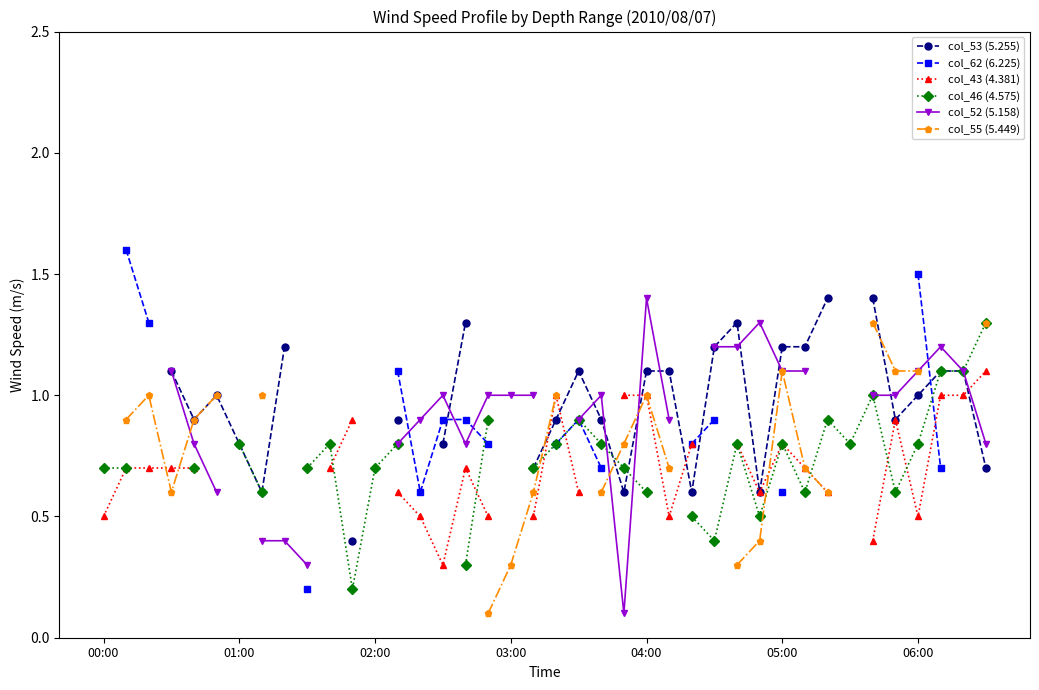

How many data points in col_55 (5.449) are above 0?

23